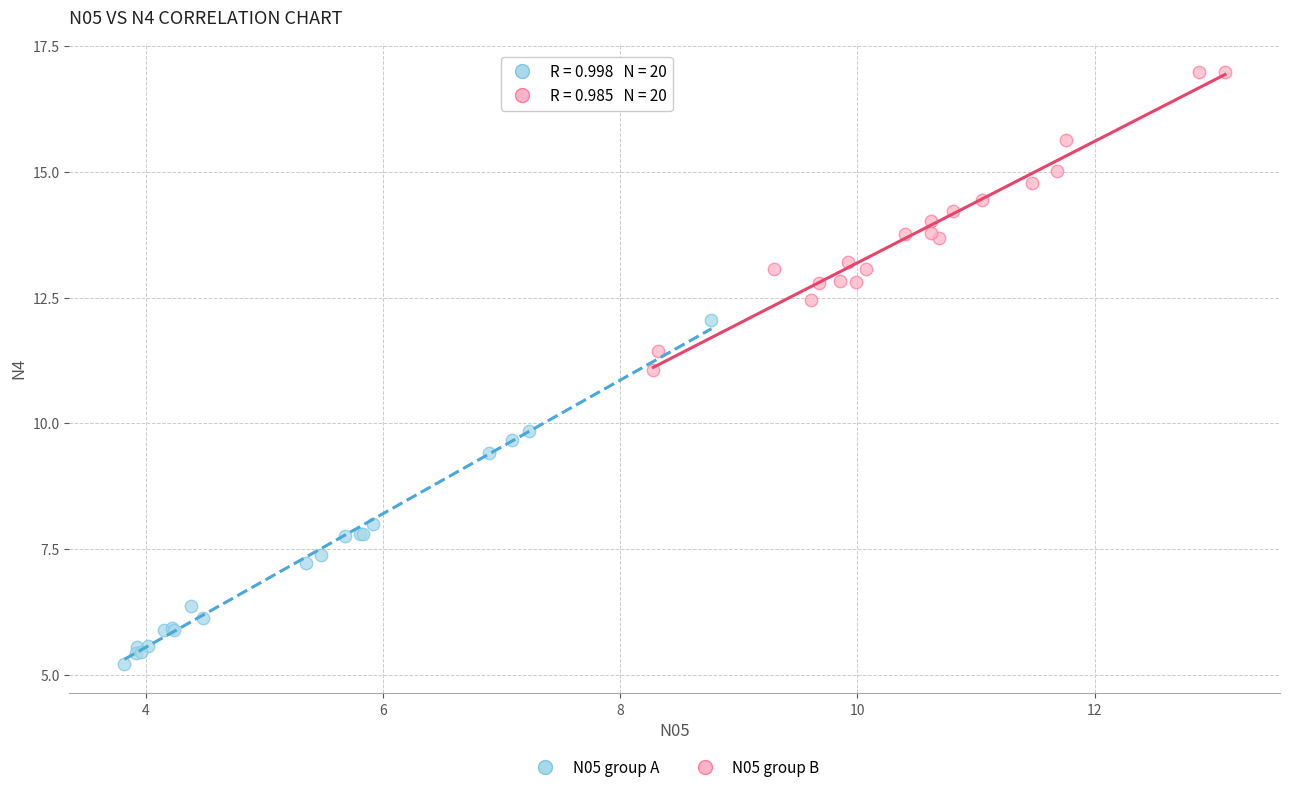

Which series contains the highest Y value?

N05 group B